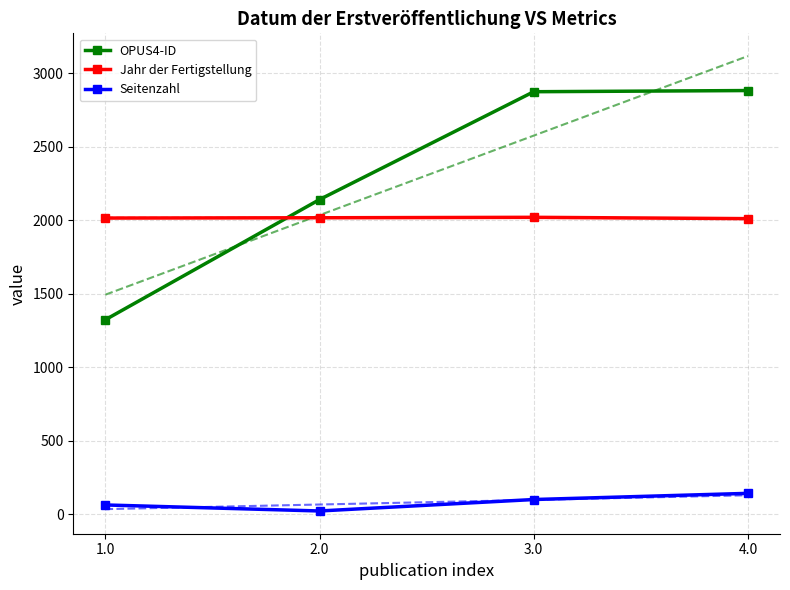

At which category does Jahr der Fertigstellung reach its first local peak?

3.0